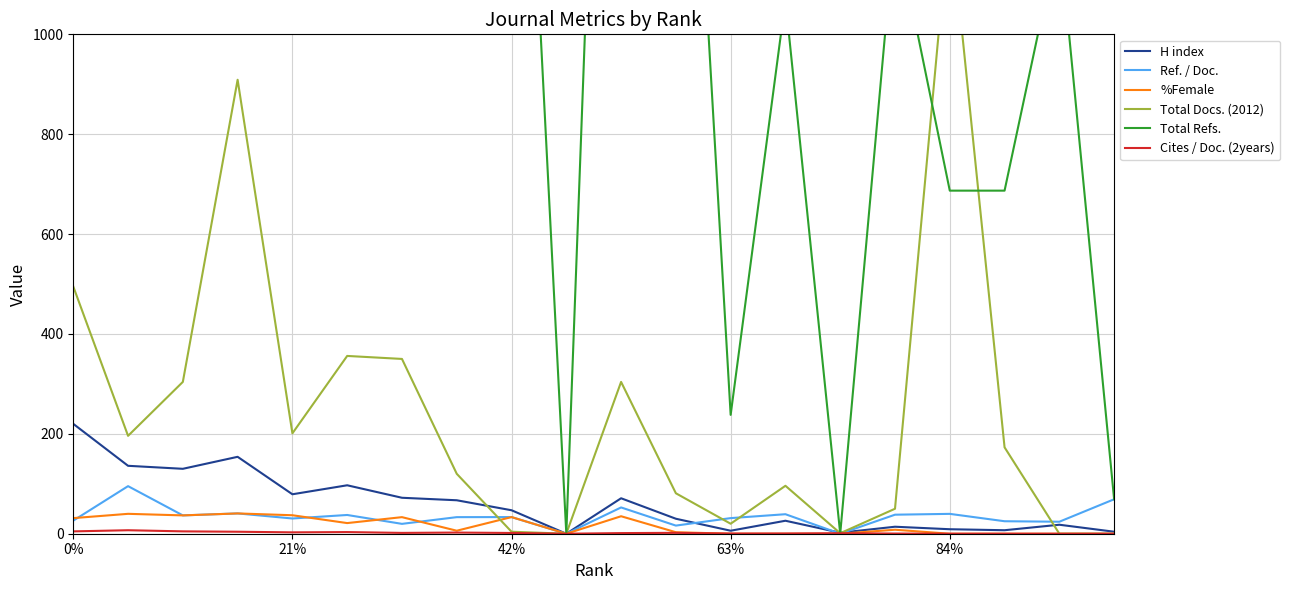

True or false: Total Refs. has a value of 12981.0 at 0%.

True